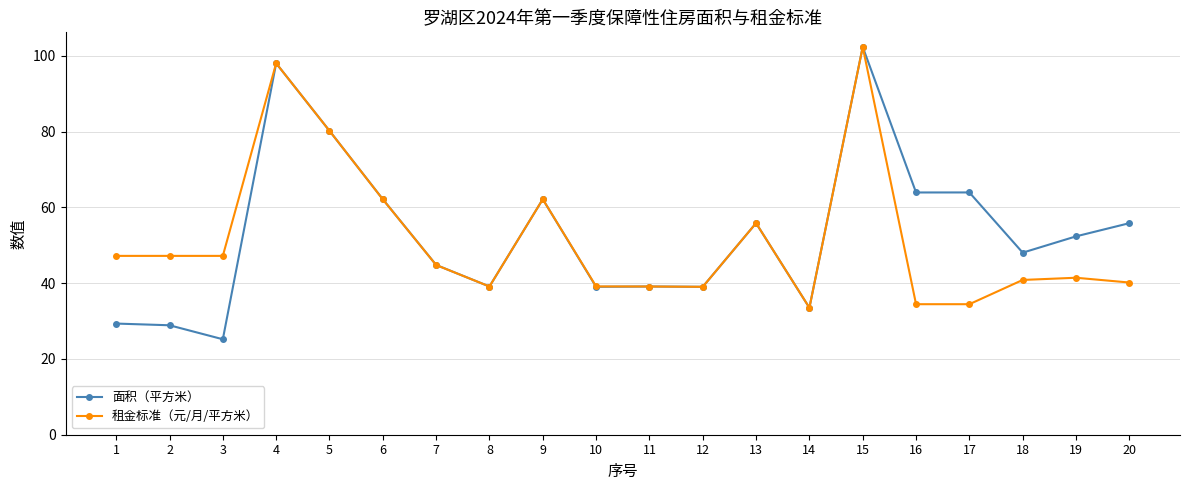

What are all the series names shown in the legend?

面积（平方米）, 租金标准（元/月/平方米）